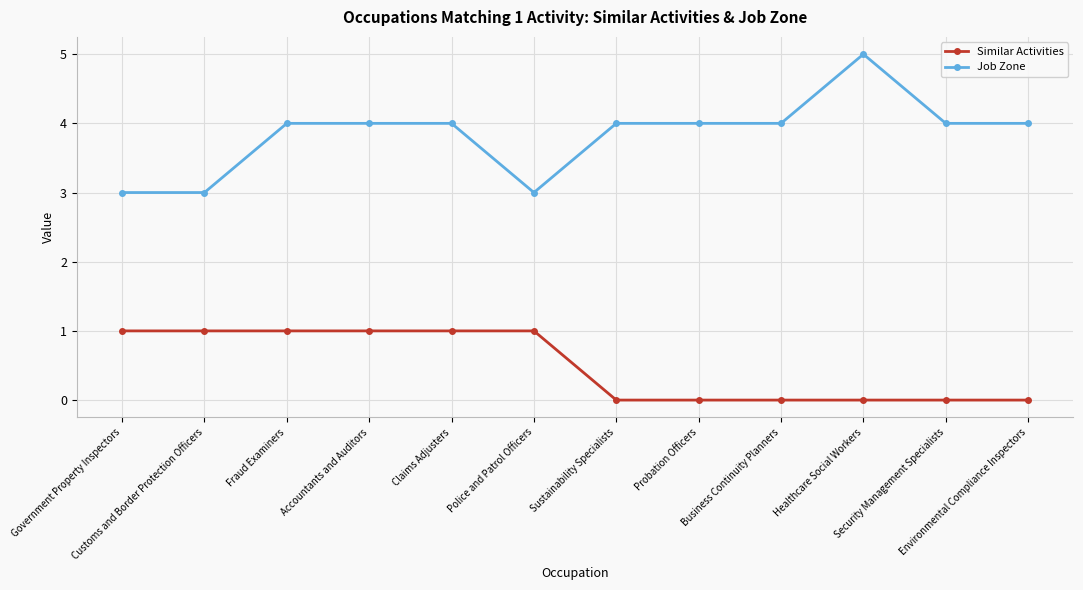

At how many categories does at least one series exceed 2?

12